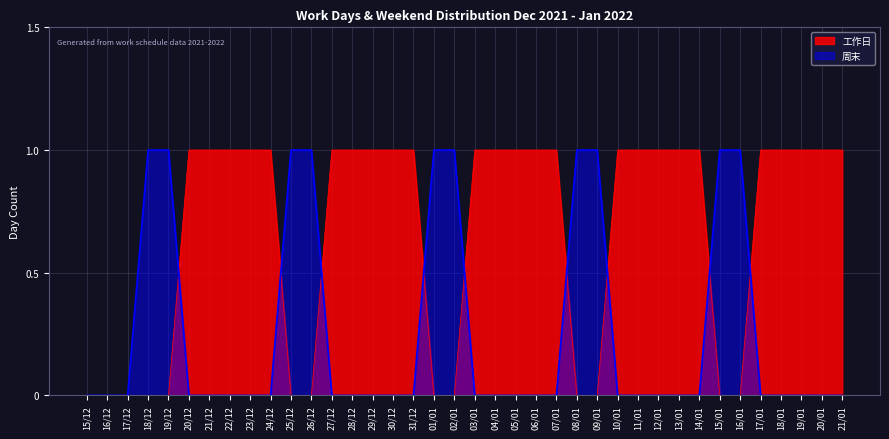

Which series changed the most between 02/01 and 19/01?

工作日